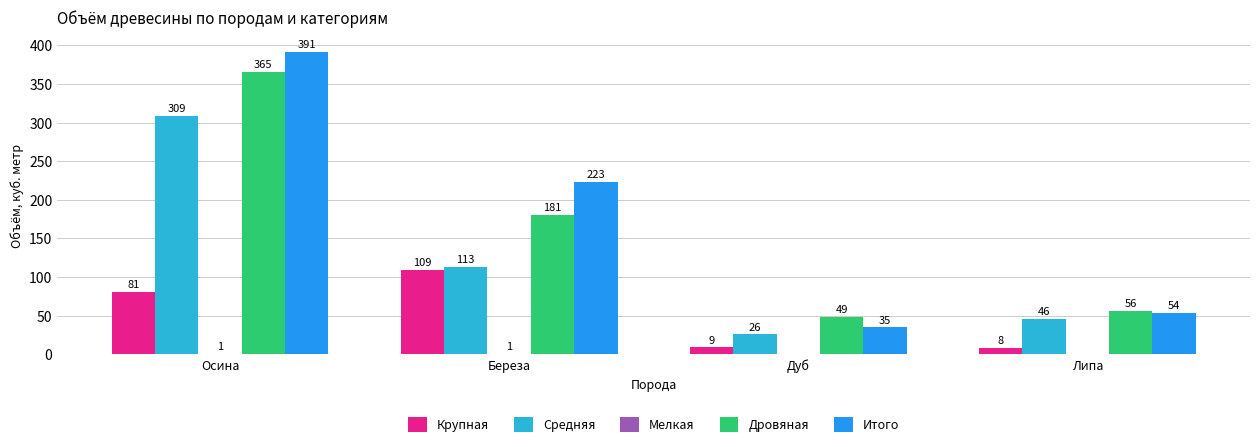

How many data points does each series have?

4